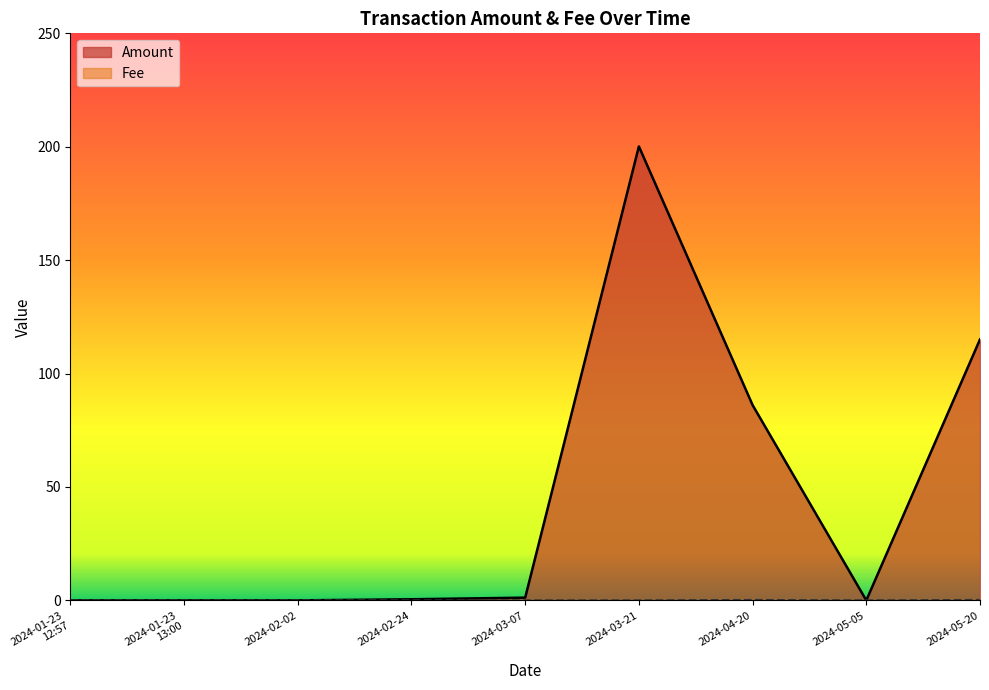

Rank the series by their maximum value, from lowest to highest.

Fee, Amount